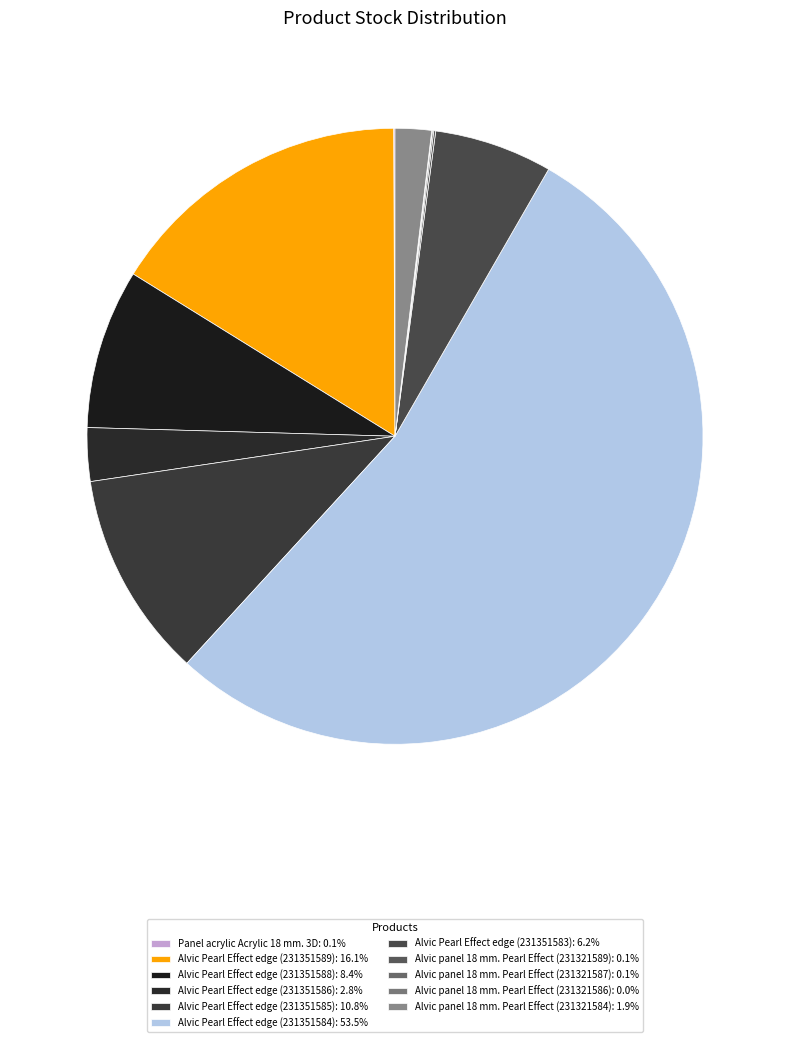

Rank the categories by value from highest to lowest.

Alvic Pearl Effect edge (231351584), Alvic Pearl Effect edge (231351589), Alvic Pearl Effect edge (231351585), Alvic Pearl Effect edge (231351588), Alvic Pearl Effect edge (231351583), Alvic Pearl Effect edge (231351586), Alvic panel 18 mm. Pearl Effect (231321584), Alvic panel 18 mm. Pearl Effect (231321589), Panel acrylic Acrylic 18 mm. 3D, Alvic panel 18 mm. Pearl Effect (231321587), Alvic panel 18 mm. Pearl Effect (231321586)